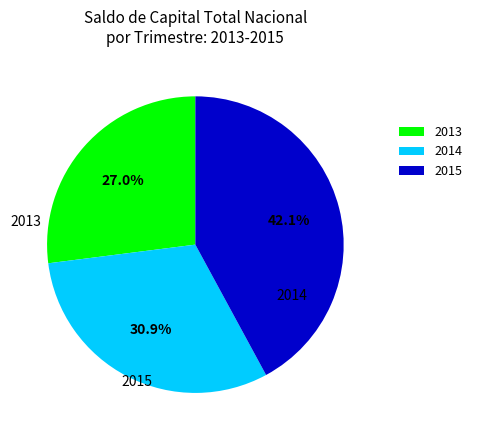

What percentage do 2015 and 2014 together represent?

73.0%